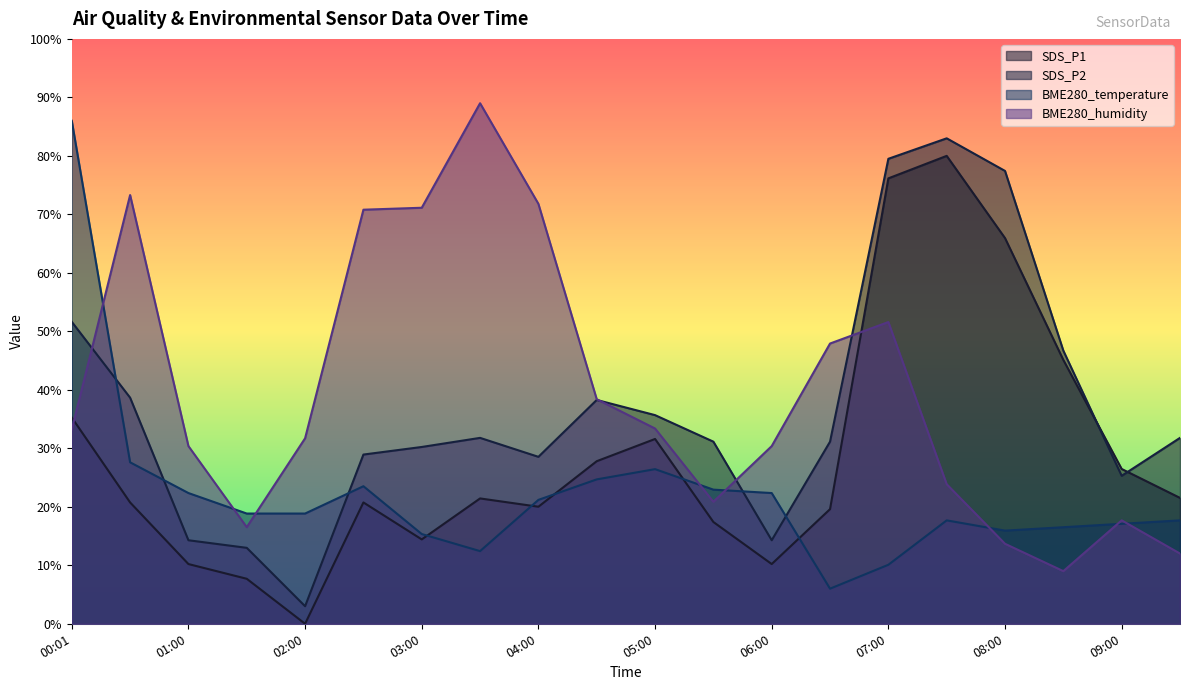

How many interior local peaks does the BME280_humidity series have?

4